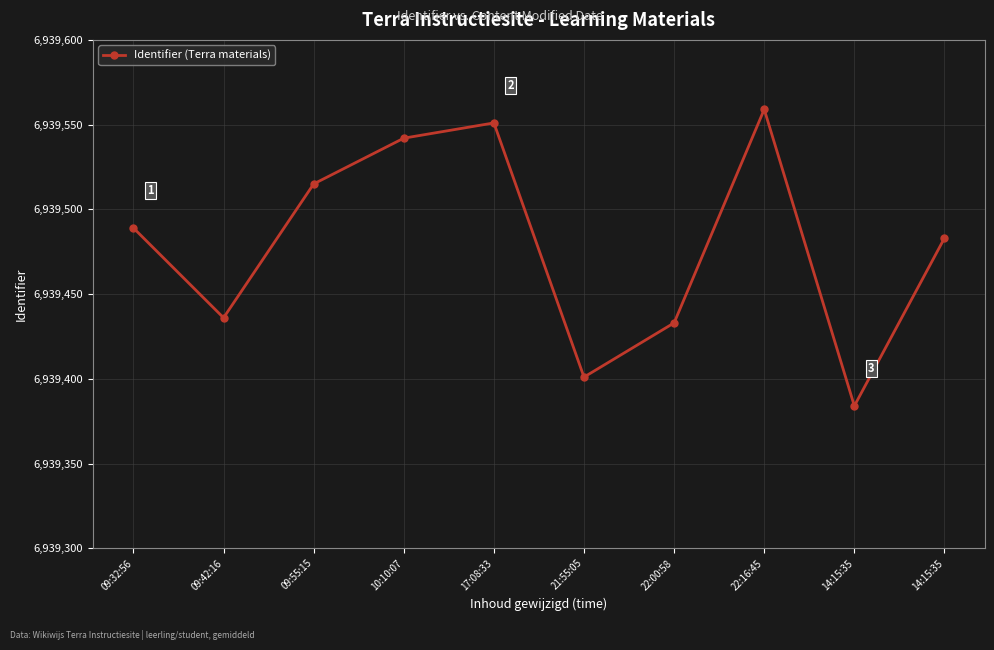

How many categories are shown in the chart?

10